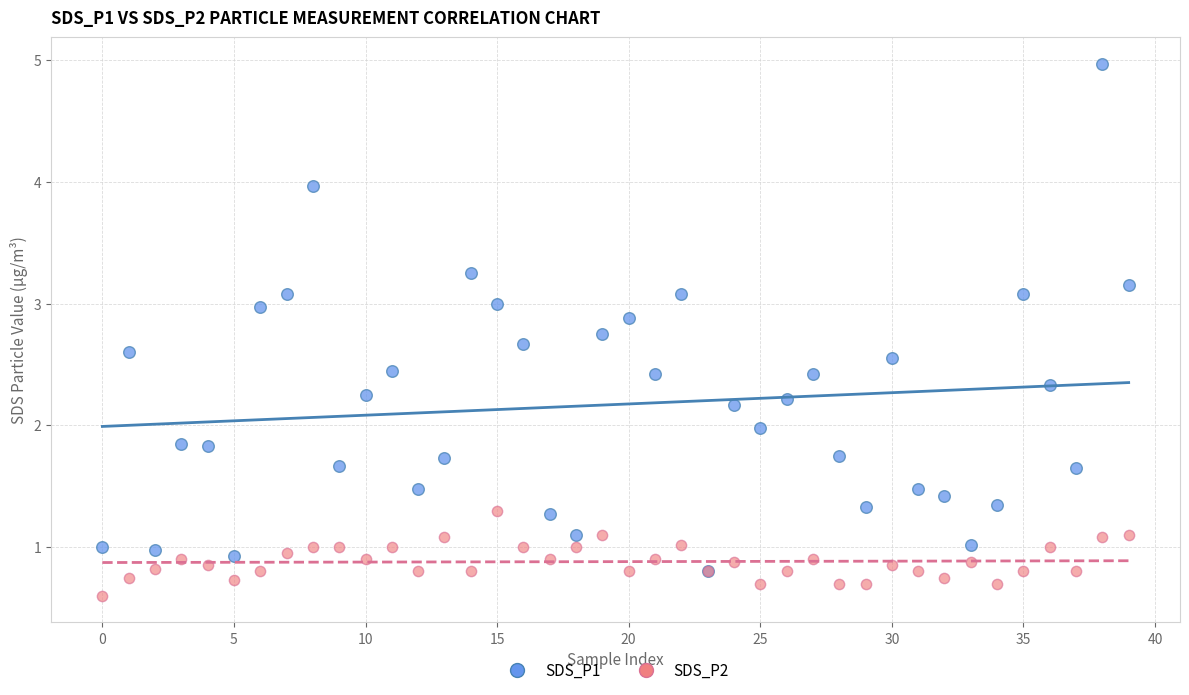

Which series contains the lowest Y value?

SDS_P2